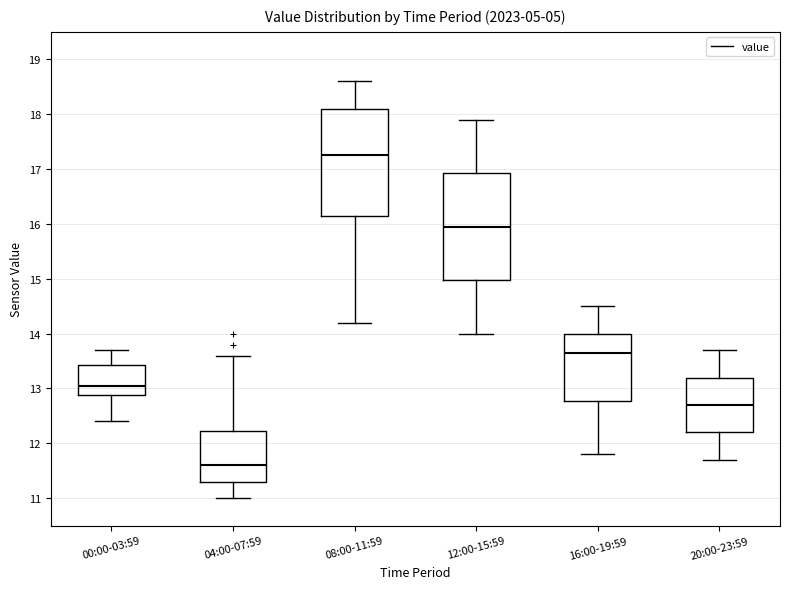

Reading left to right, read every box against the y-axis: the position of its median line, the range the box covers, and the ends of its whiskers. The values are not printed on the chart, so give them approximately, as read against the axis.

00:00-03:59: median 13.1, box 12.9 to 13.4, whiskers 12.4 to 13.7
04:00-07:59: median 11.6, box 11.3 to 12.2, whiskers 11.0 to 13.6
08:00-11:59: median 17.3, box 16.2 to 18.1, whiskers 14.2 to 18.6
12:00-15:59: median 16.0, box 15.0 to 16.9, whiskers 14.0 to 17.9
16:00-19:59: median 13.7, box 12.8 to 14.0, whiskers 11.8 to 14.5
20:00-23:59: median 12.7, box 12.2 to 13.2, whiskers 11.7 to 13.7